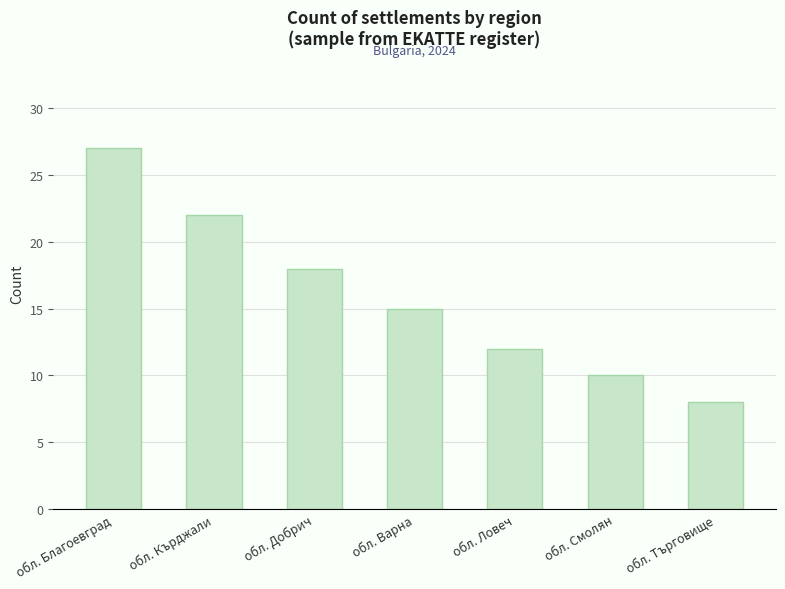

How many values are between 10 and 22?

5